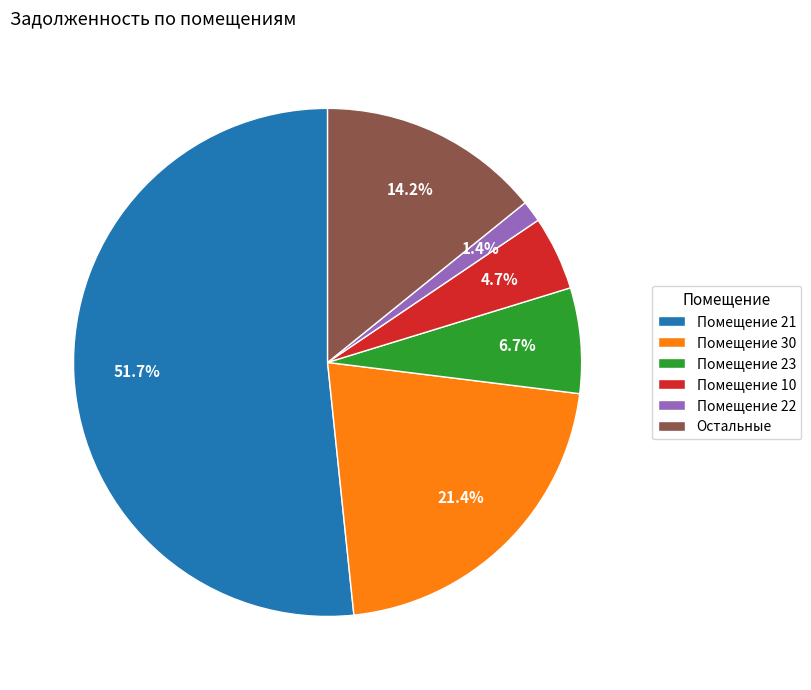

Rank the categories by value from lowest to highest.

Помещение 22, Помещение 10, Помещение 23, Остальные, Помещение 30, Помещение 21